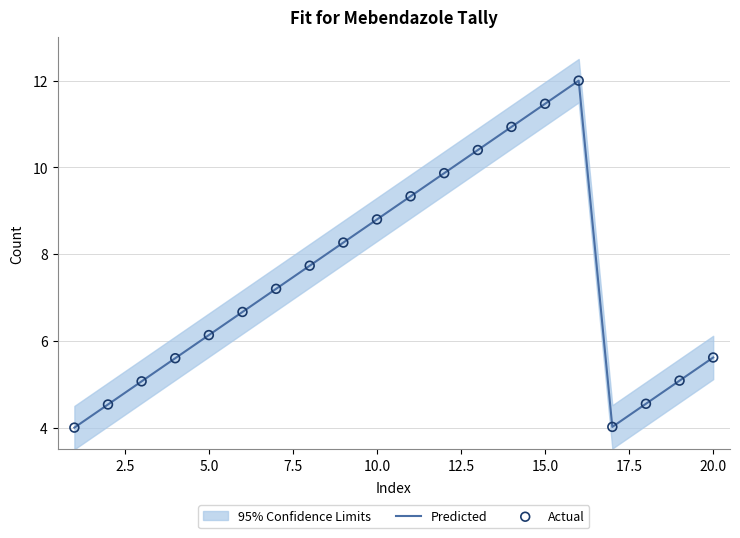

Which series has the largest total across all categories?

Predicted